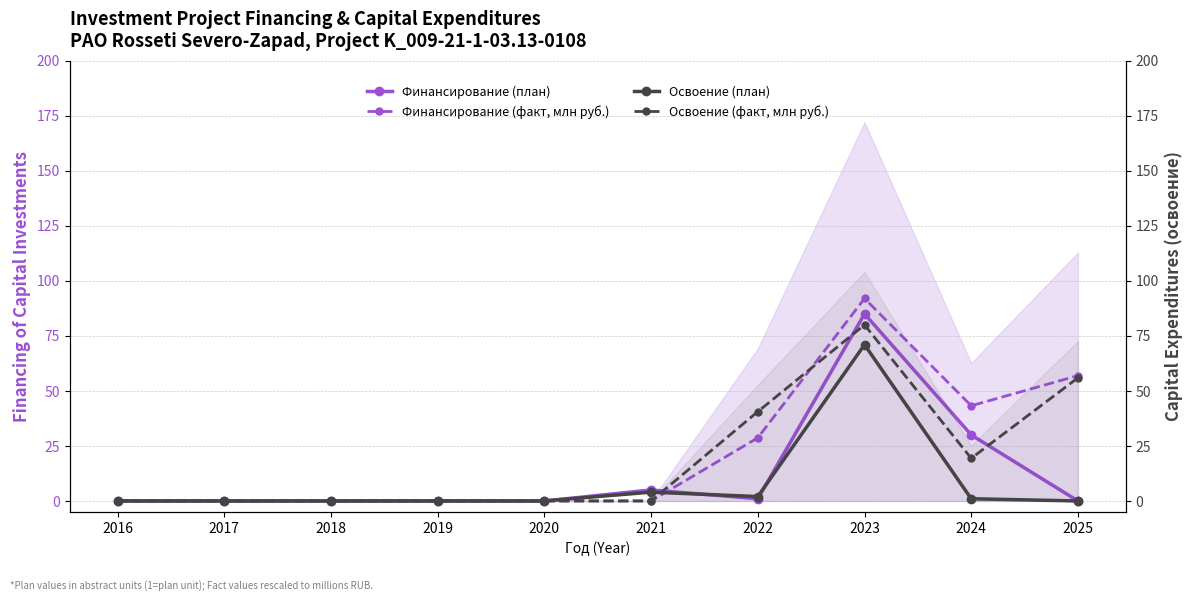

What is the spread (max minus min) of values at 2021?

5.0